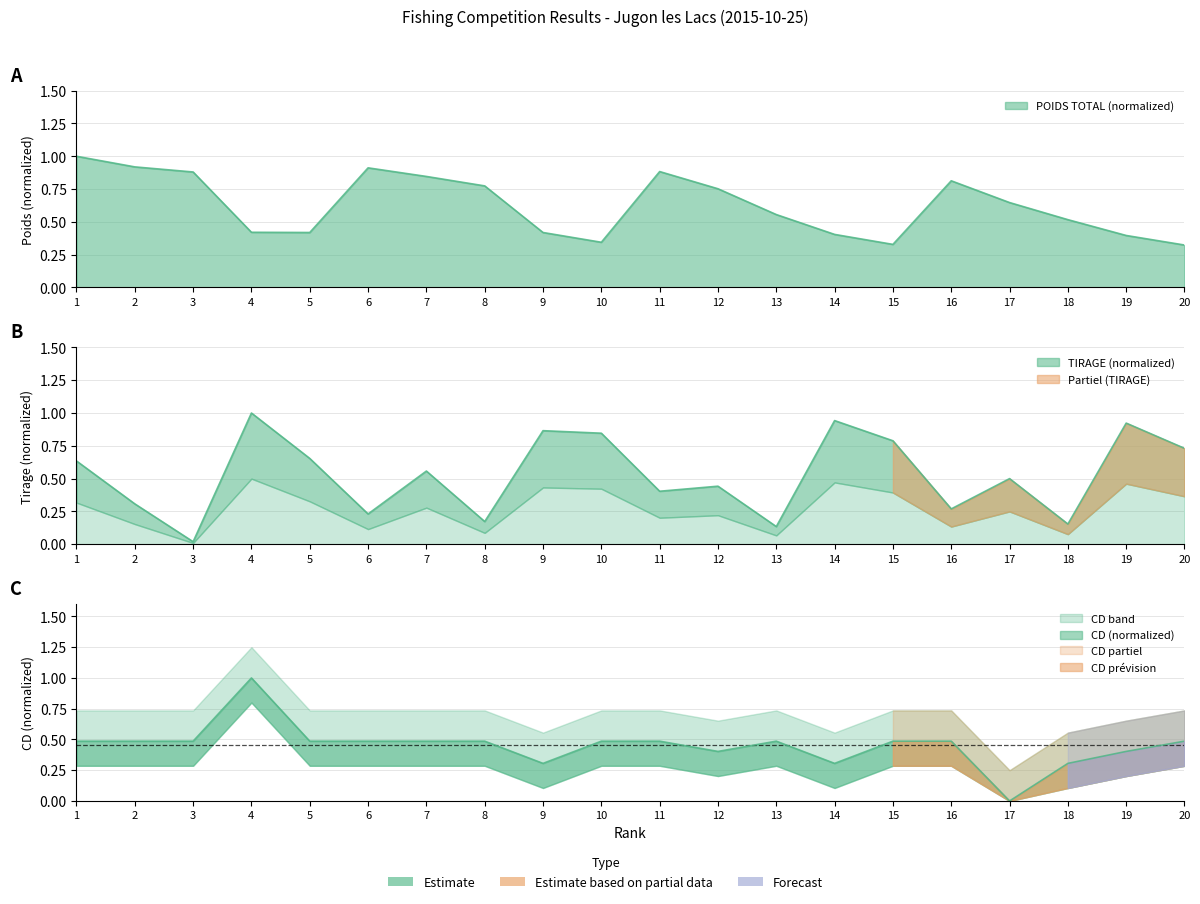

Between which two adjacent categories do POIDS TOTAL and TIRAGE first intersect?

3 and 4